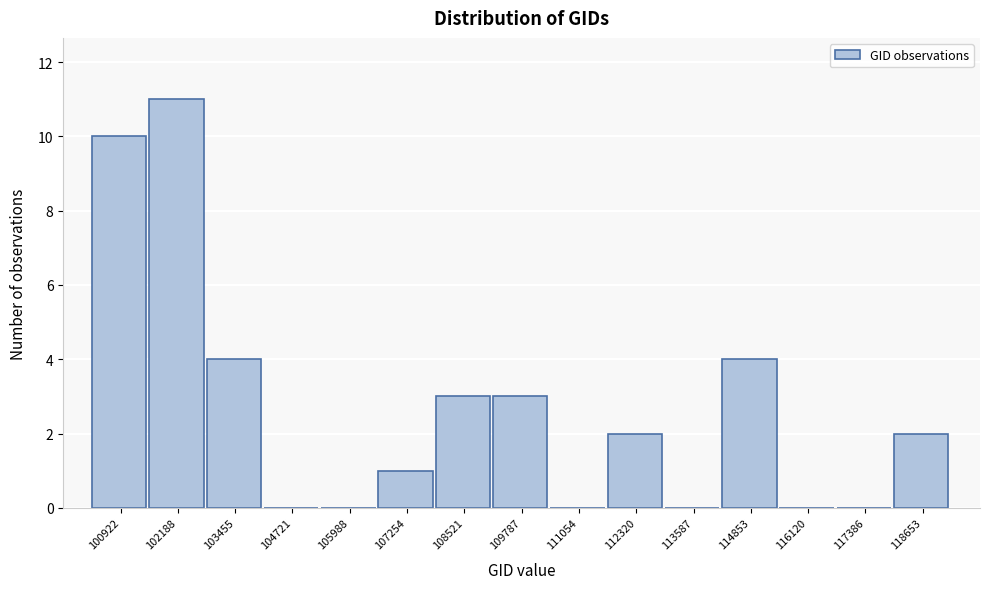

Reading left to right, what are all the values shown in this chart?

100922=10	102188=11	103455=4	104721=0	105988=0	107254=1	108521=3	109787=3	111054=0	112320=2	113587=0	114853=4	116120=0	117386=0	118653=2